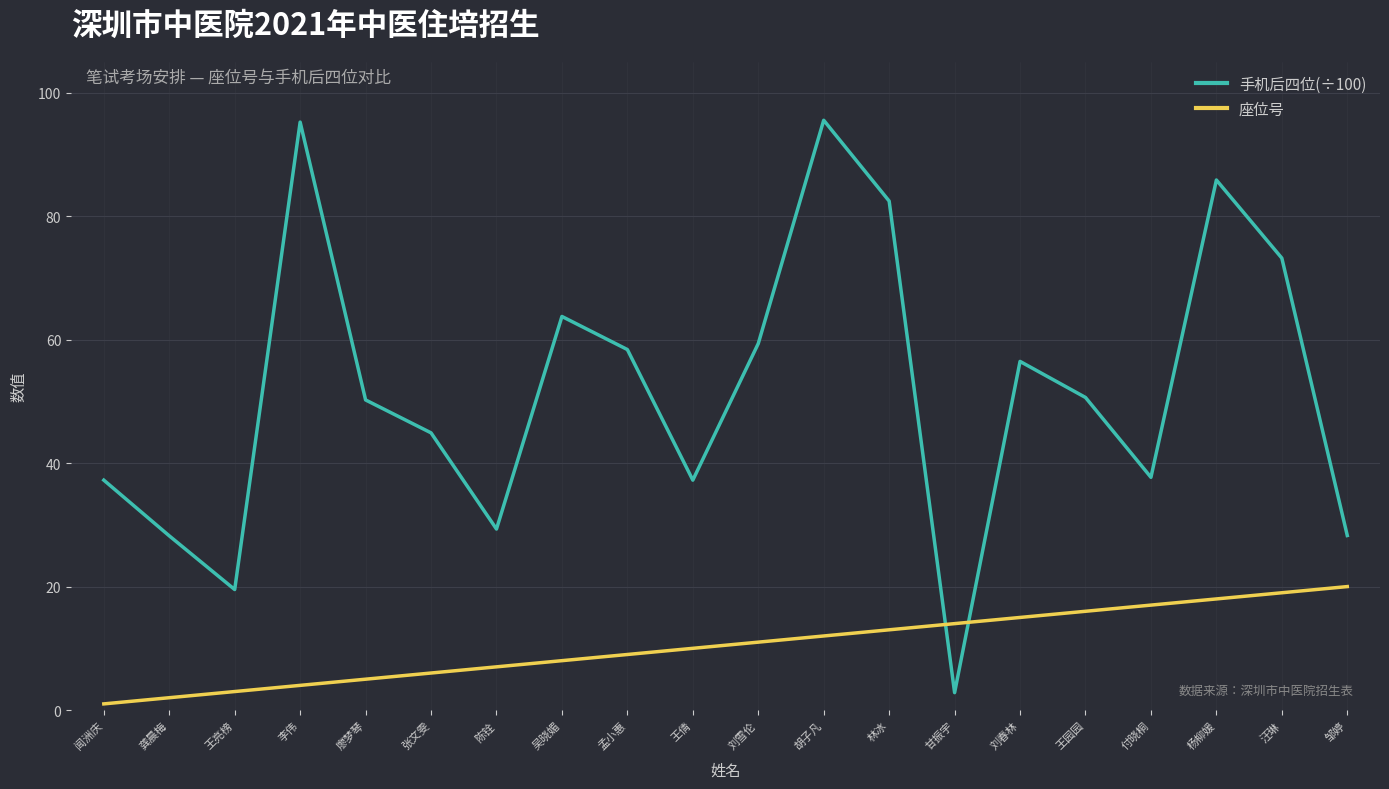

Does the chart have visible grid lines?

Yes